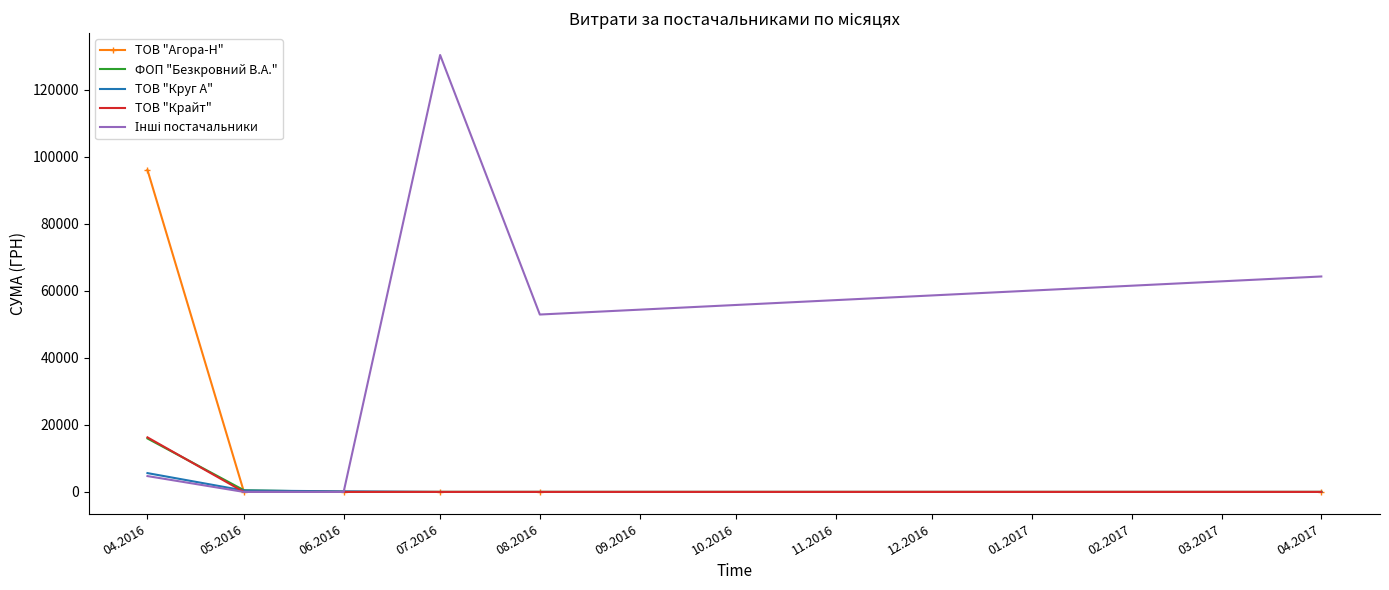

Is the value of ТОВ "Крайт" at 05.2016 greater than the value of ФОП "Безкровний В.А." at 04.2016?

No